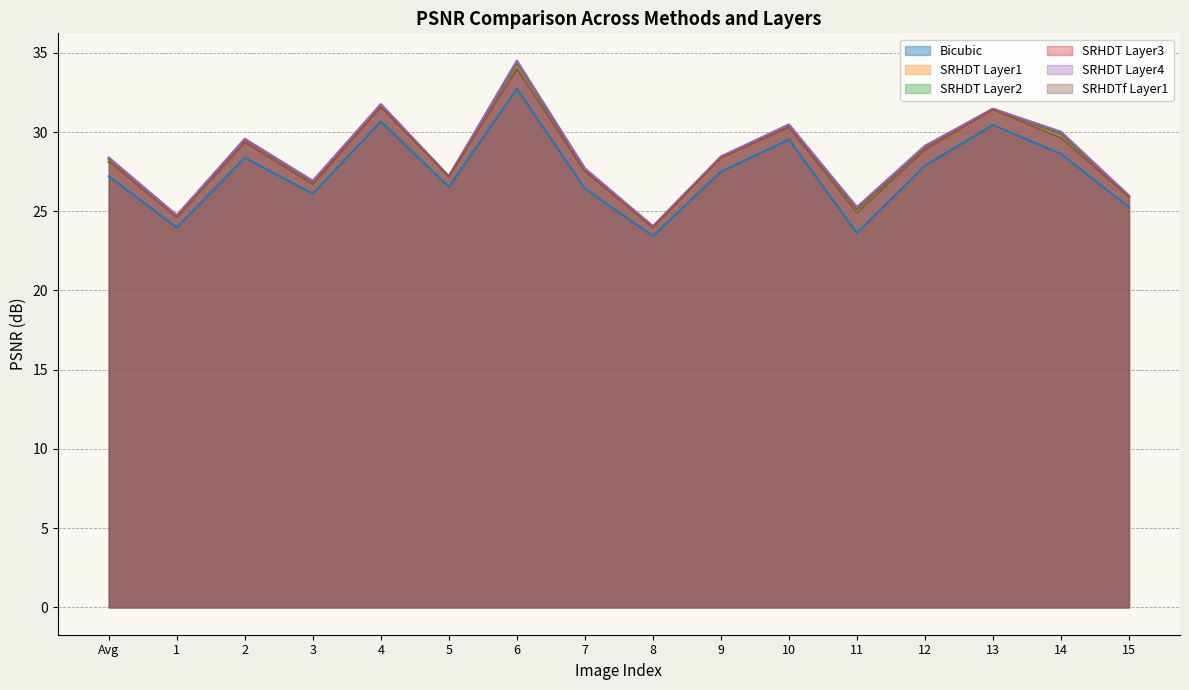

True or false: SRHDTf_L1 and SRHDT_L2 intersect in this chart.

False